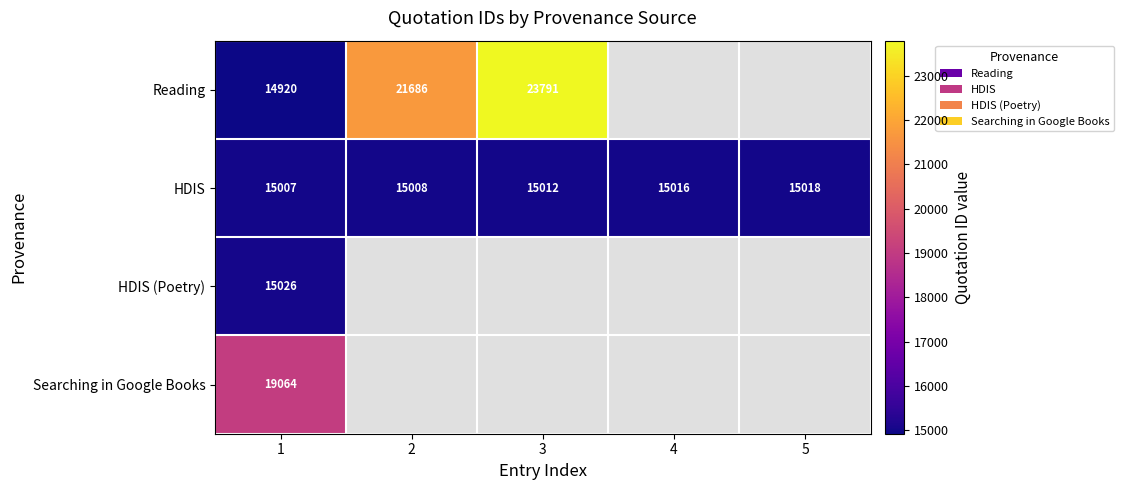

What is the total value across all series at 4?

15016